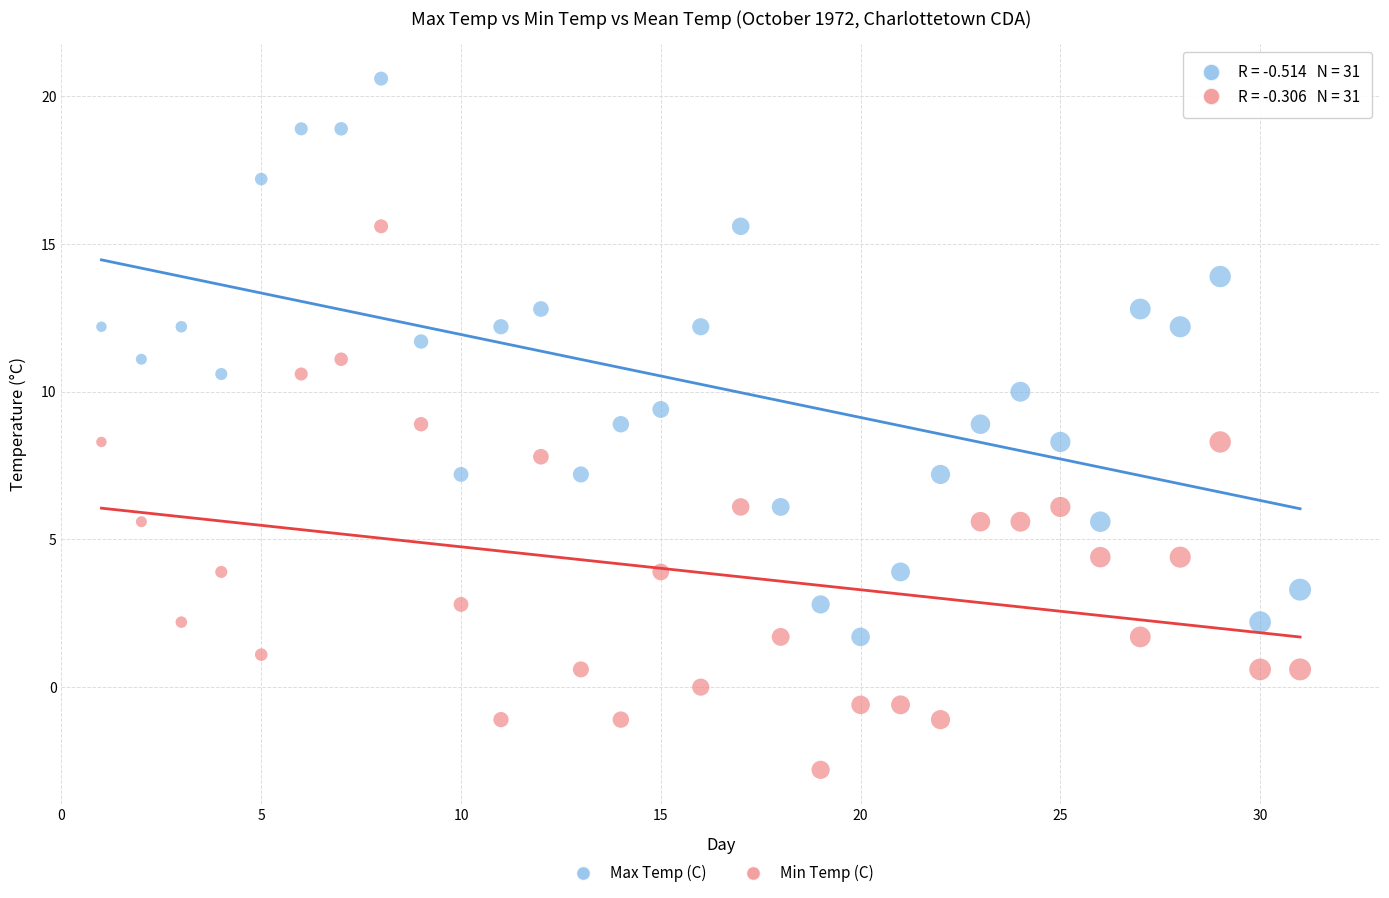

Across all data points, what is the range of X values (max minus min)?

30.0